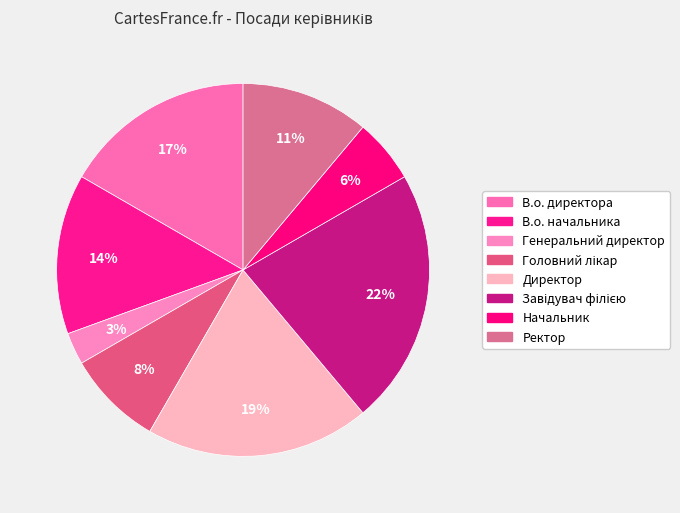

What percentage do Директор and Головний лікар together represent?

27.8%